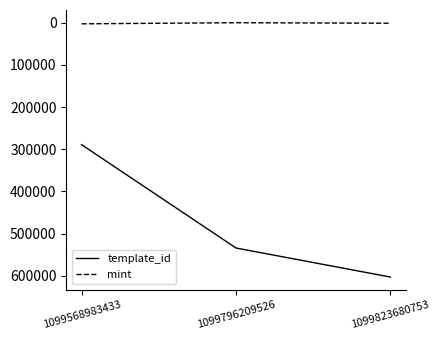

Rank the categories by template_id value from highest to lowest.

1099823680753, 1099796209526, 1099568983433